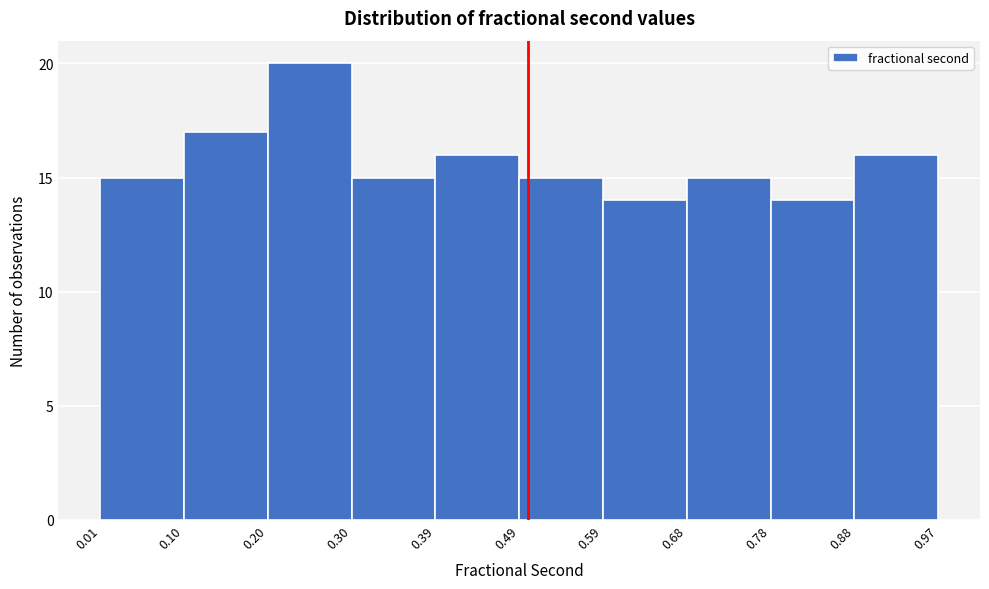

Reading left to right, transcribe this chart: for each bar, give the range it covers on the x-axis and its height. The values are not printed on the chart, so give them approximately, as read against the axis.

0.01 to 0.10: 15
0.10 to 0.20: 17
0.20 to 0.30: 20
0.30 to 0.39: 15
0.39 to 0.49: 16
0.49 to 0.59: 15
0.59 to 0.68: 14
0.68 to 0.78: 15
0.78 to 0.88: 14
0.88 to 0.97: 16